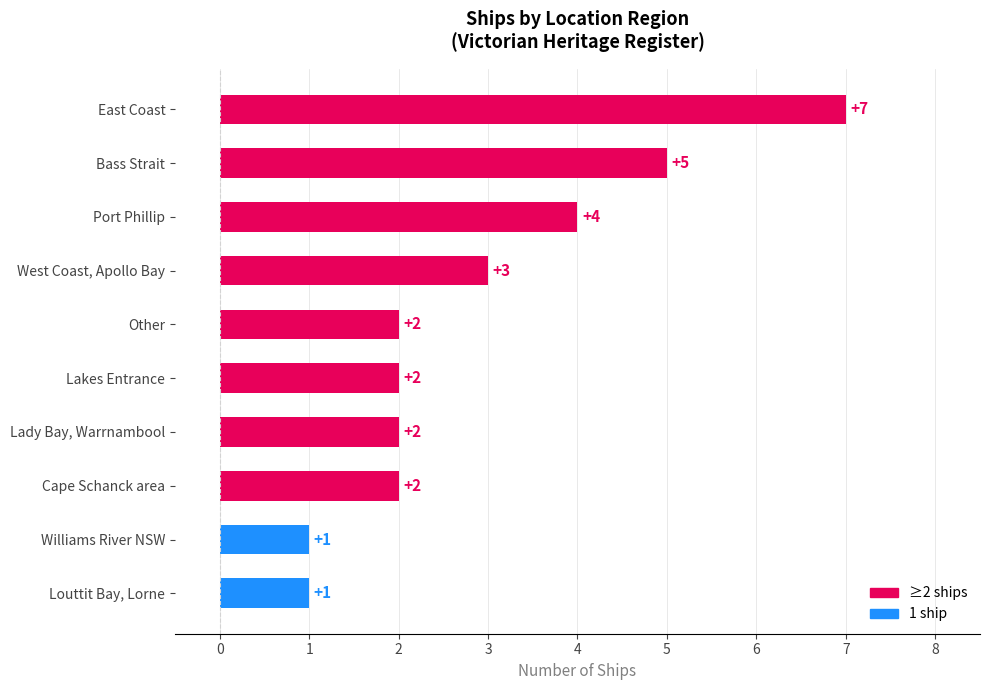

How many values are between 2 and 4?

6